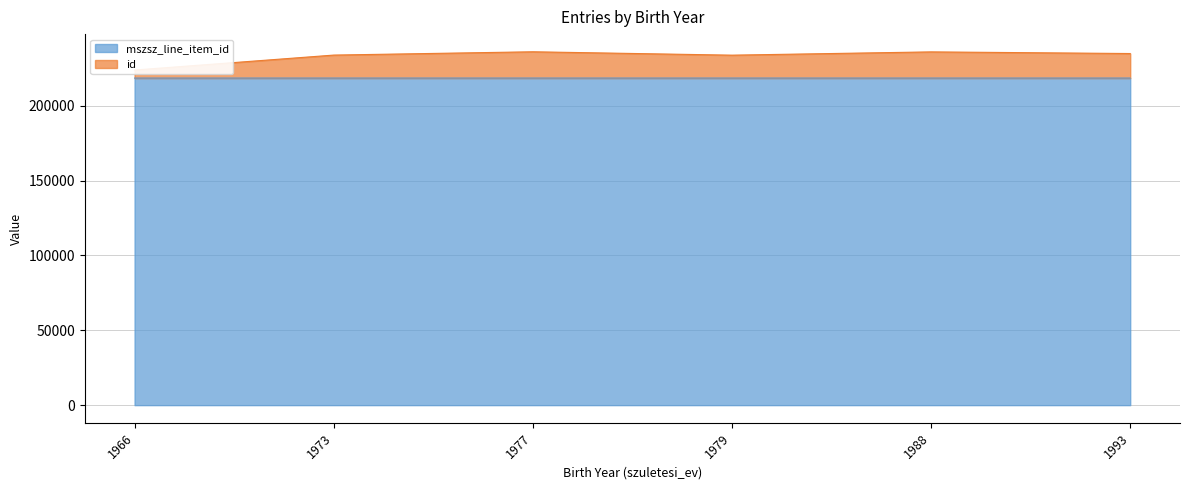

What is the maximum value for mszsz_line_item_id?

218519